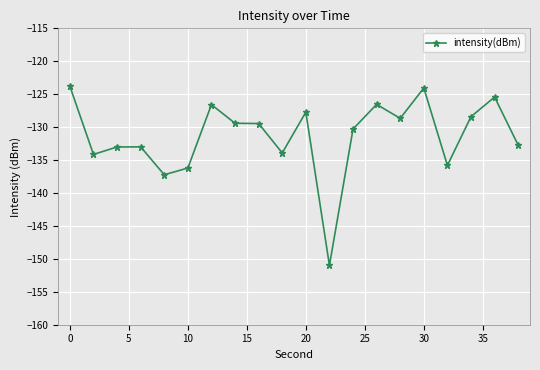

What is the difference between the second highest and minimum values?

26.9